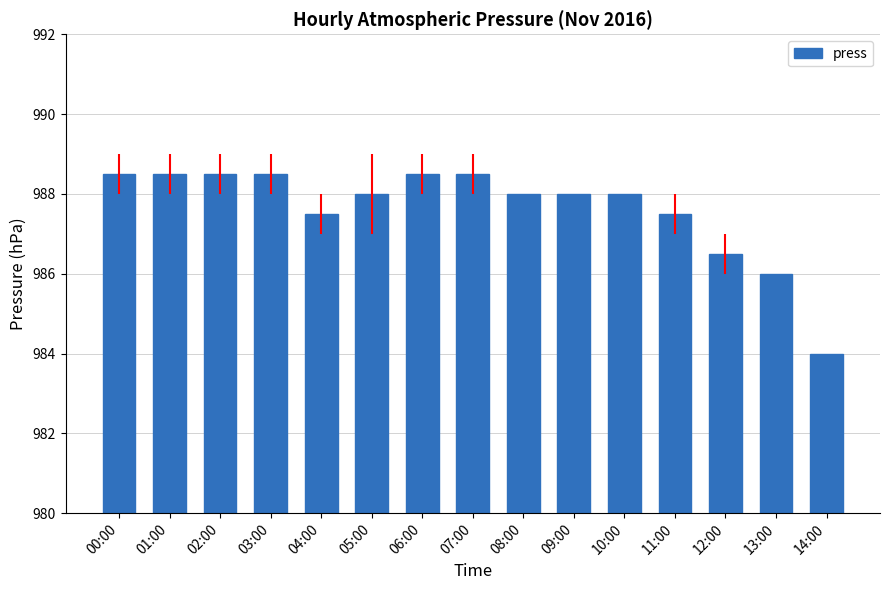

What is the smallest value displayed?

984.0